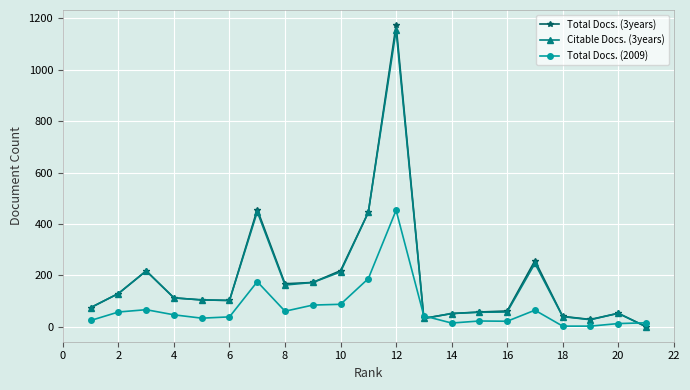

At how many categories does at least one series exceed 0?

21